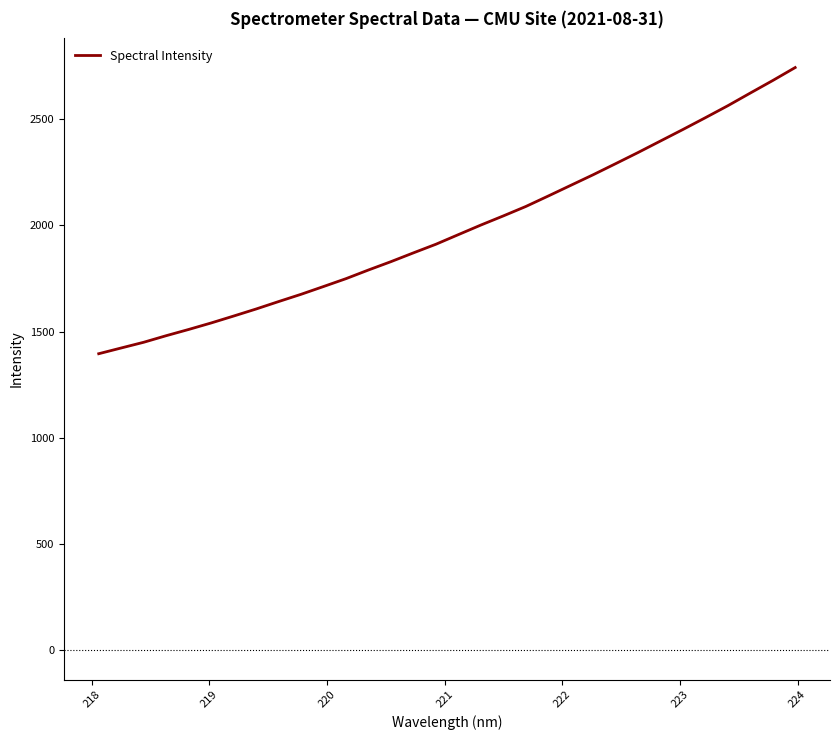

What is the greatest value displayed?

2741.3